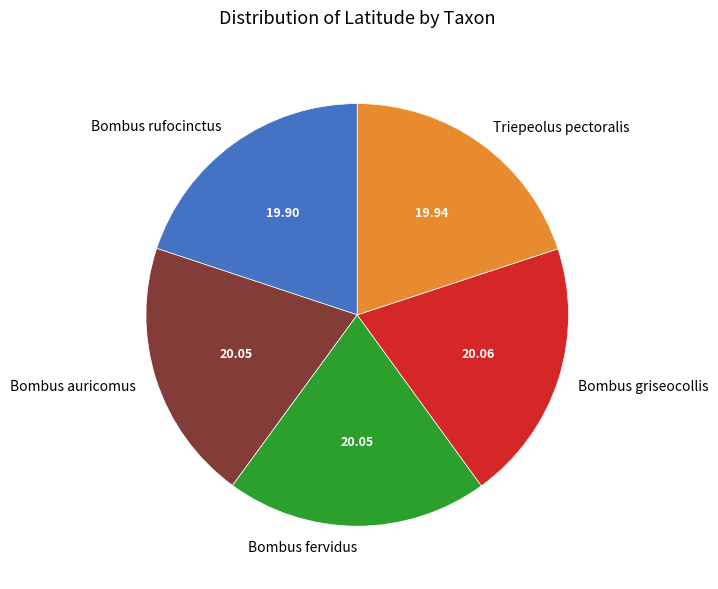

Is the sum of Triepeolus pectoralis and Bombus fervidus greater than half?

No